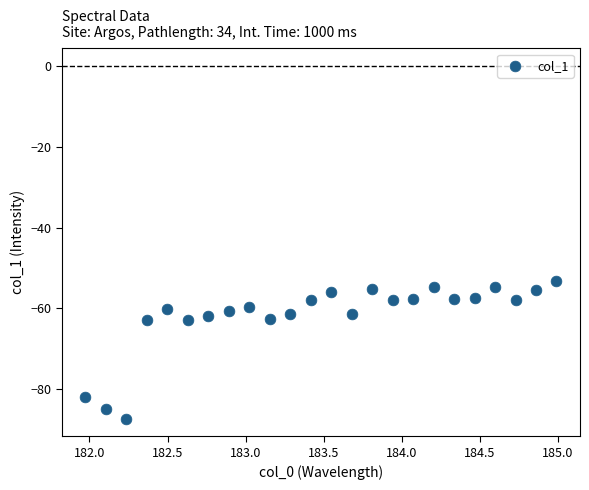

What is the range of X values (max minus min)?

3.0